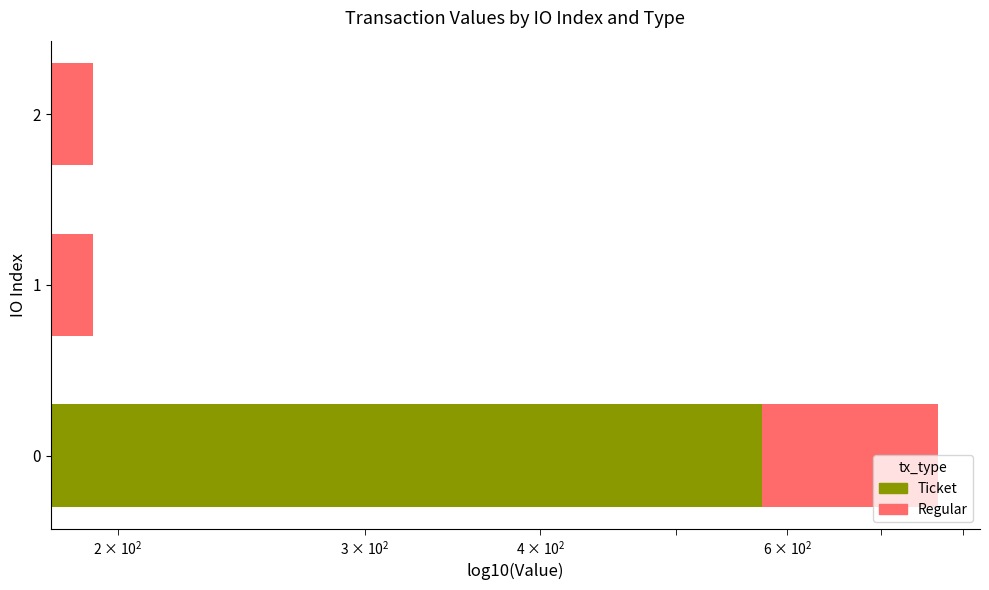

What is the value of the Regular bar at the 3rd from the left?

0.6